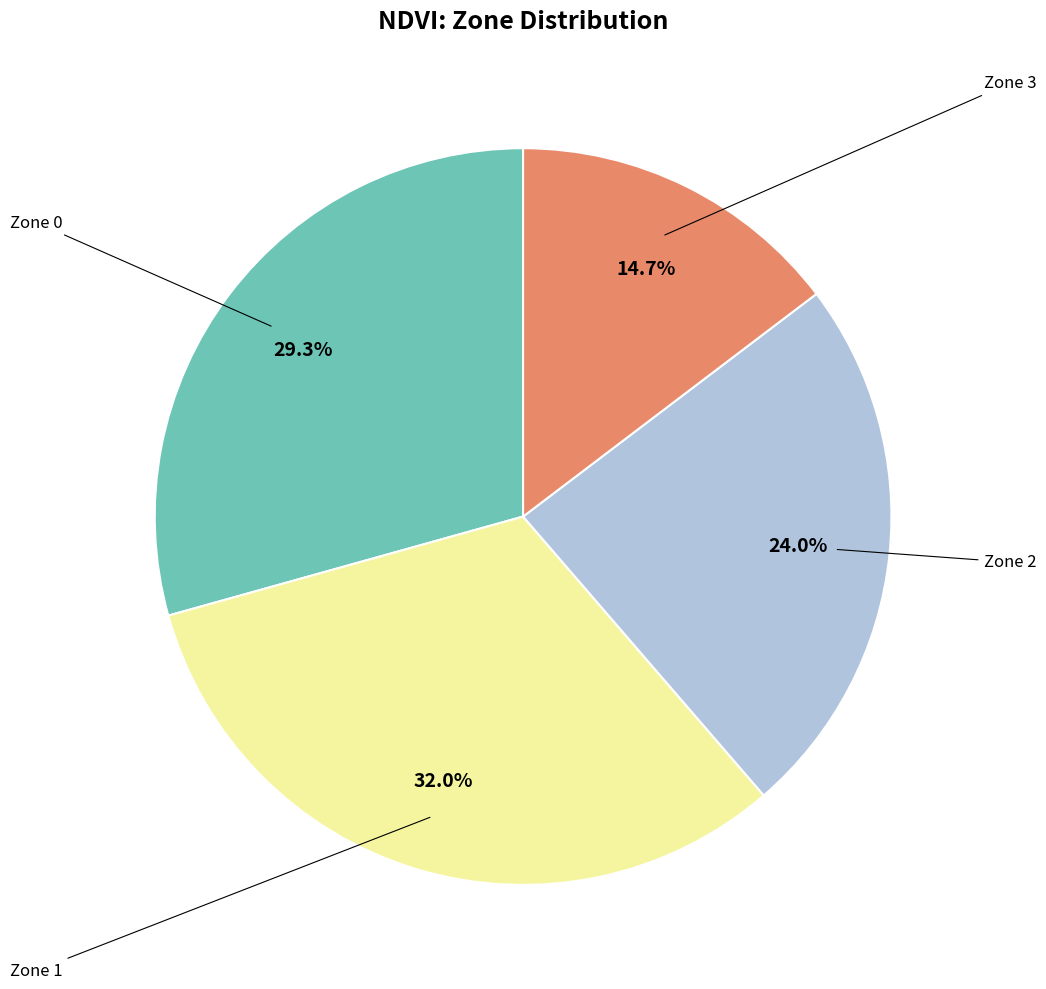

Is there any slice that represents more than half of the pie?

No